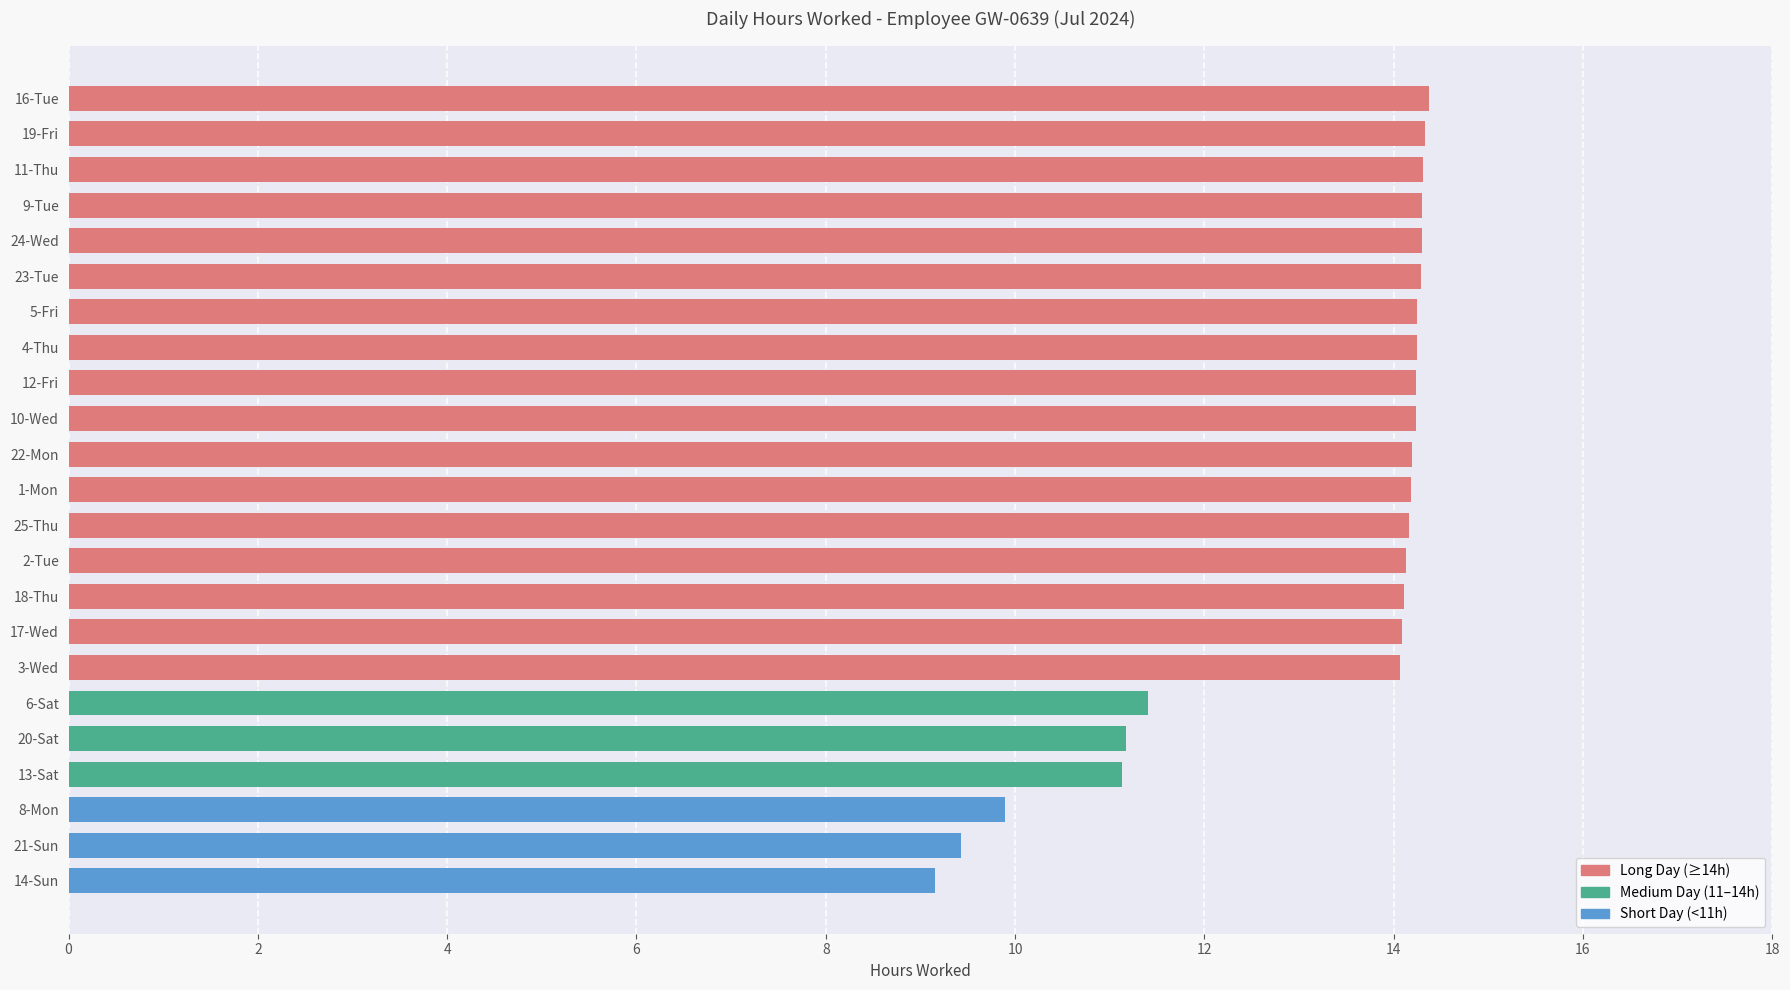

The chart shows a value of 14.2 at 1-Mon. True or false?

True